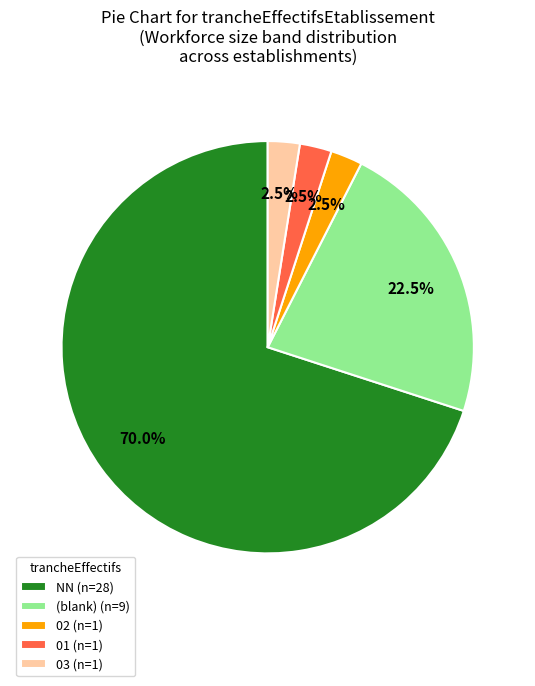

To the nearest percent, what is the average slice percentage?

20%